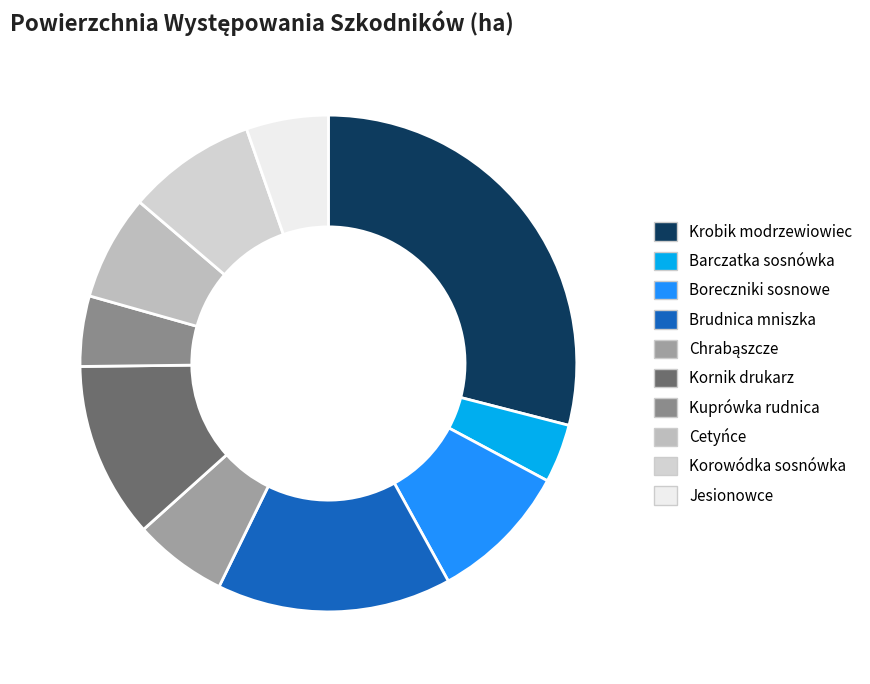

Is it true that Jesionowce is 5% of the pie?

True